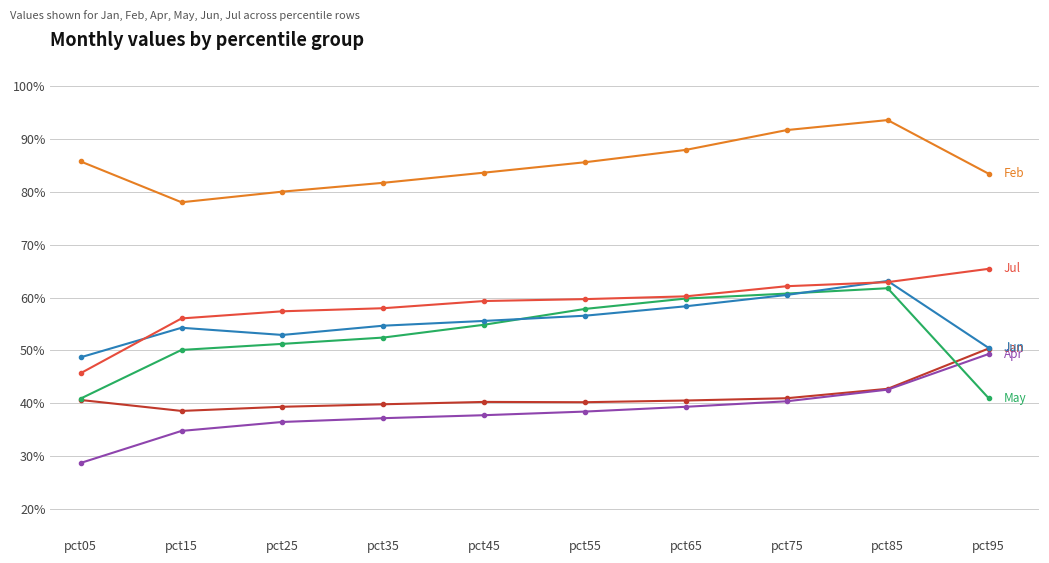

Does the chart have visible grid lines?

Yes